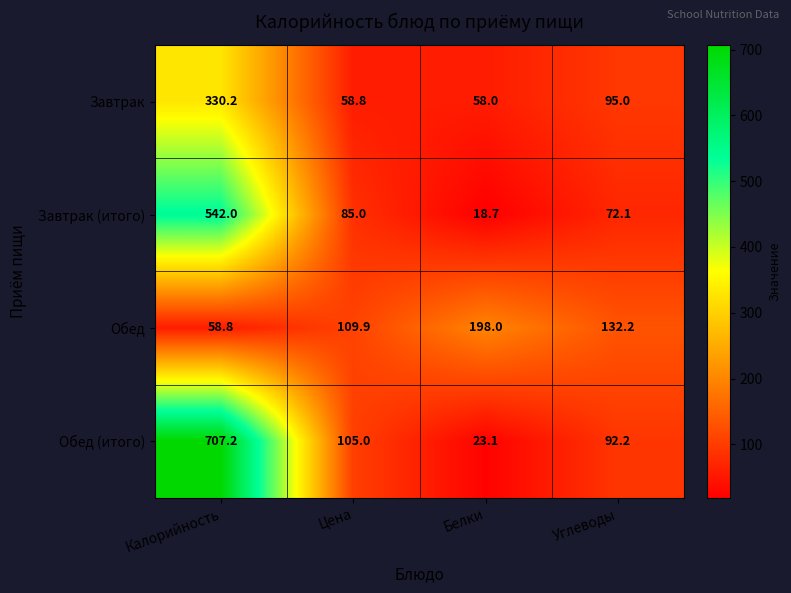

Reading right to left, what are all the values shown in this chart?

Завтрак: Углеводы=95.0	Белки=58.0	Цена=58.8	Калорийность=330.2
Завтрак (итого): Углеводы=72.1	Белки=18.7	Цена=85.0	Калорийность=542.0
Обед: Углеводы=132.2	Белки=198.0	Цена=109.9	Калорийность=58.8
Обед (итого): Углеводы=92.2	Белки=23.1	Цена=105.0	Калорийность=707.2